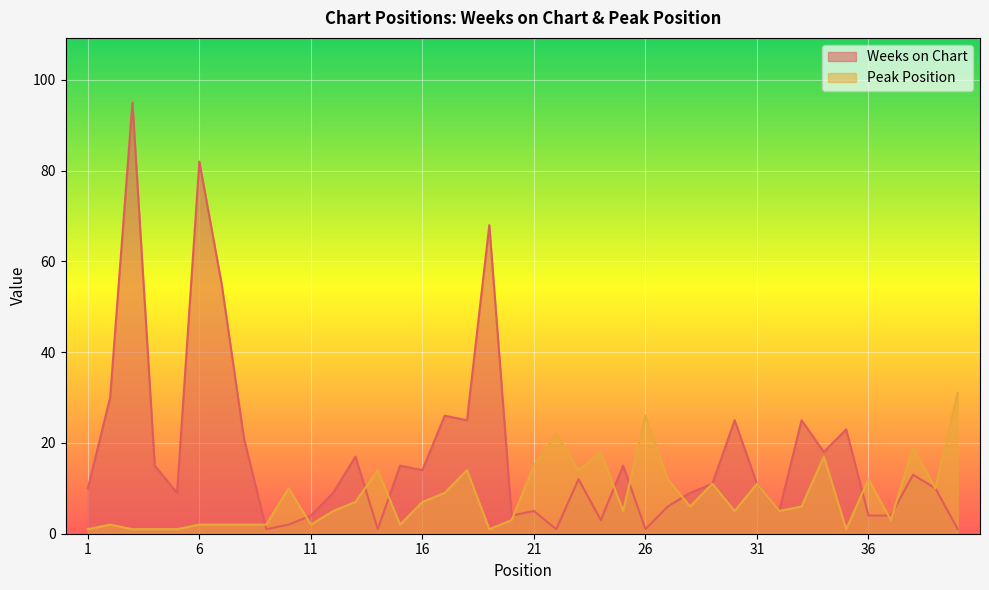

Is it true that Peak Position equals 25 at 21?

False